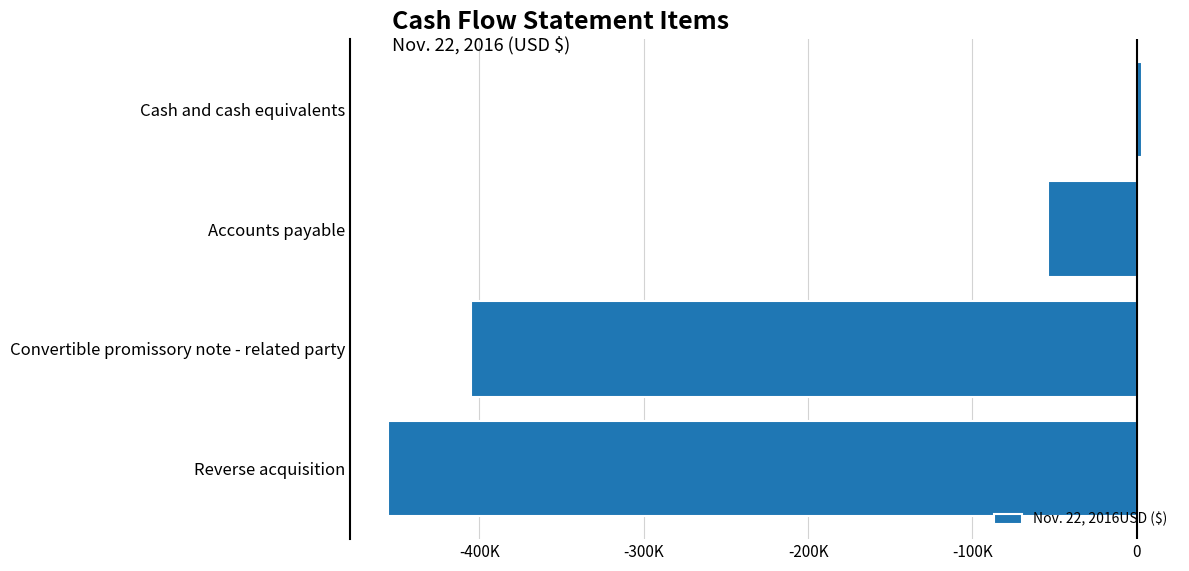

How many values are between -405103 and 3377?

3